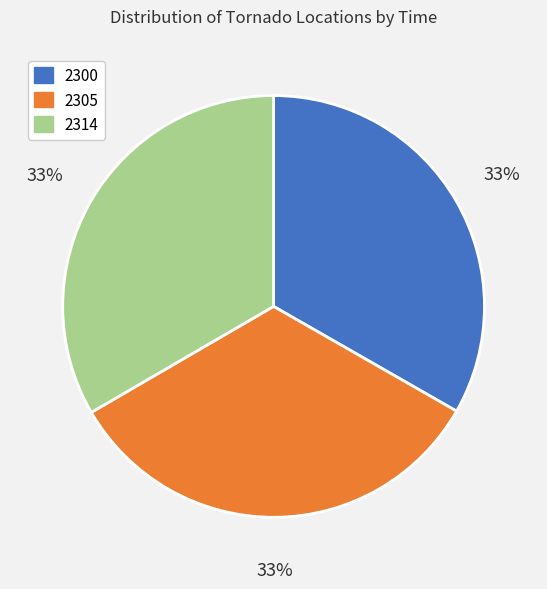

To the nearest percent, what is the average slice percentage?

33%